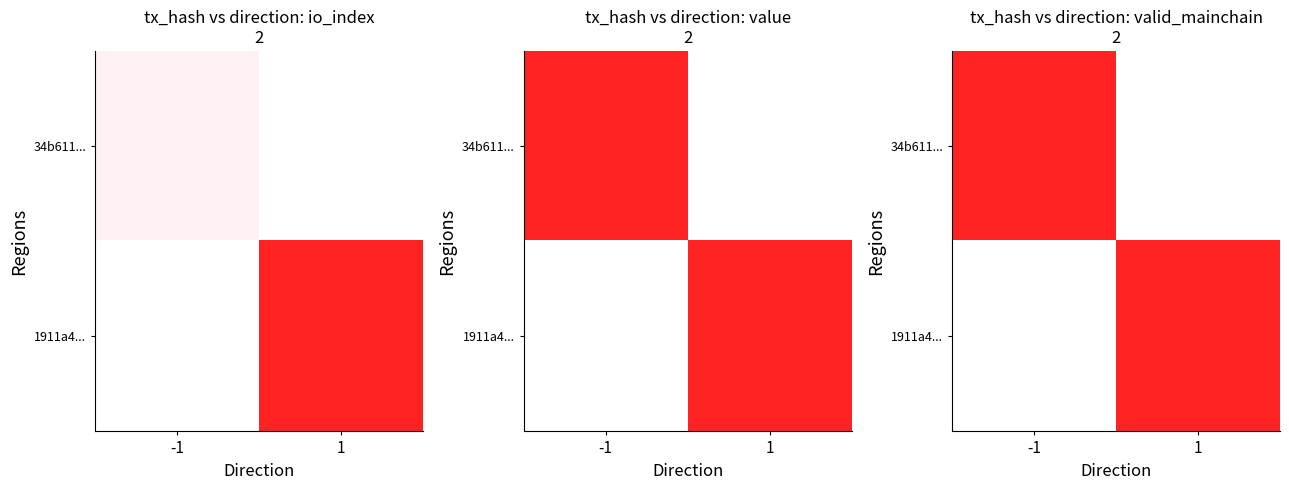

The 34b611... series shows 0 at -1. True or false?

False